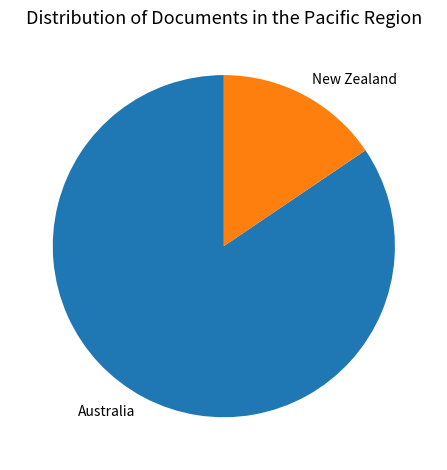

What is the majority slice?

Australia